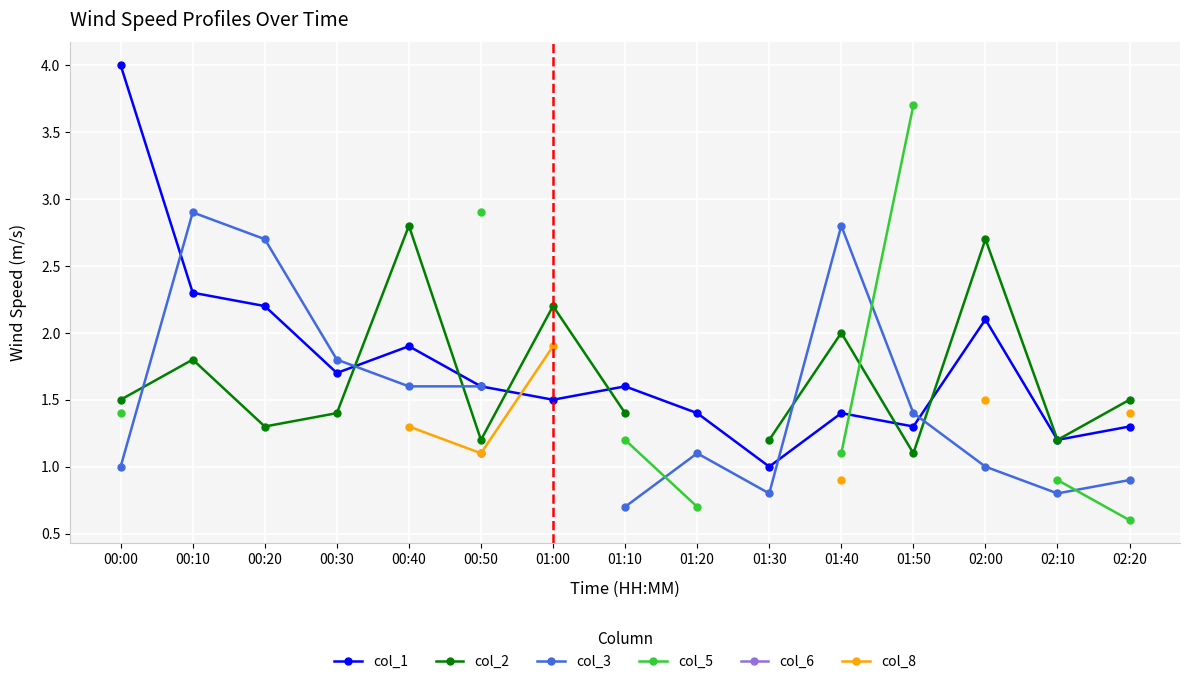

Which category has the highest value across all series?

00:00